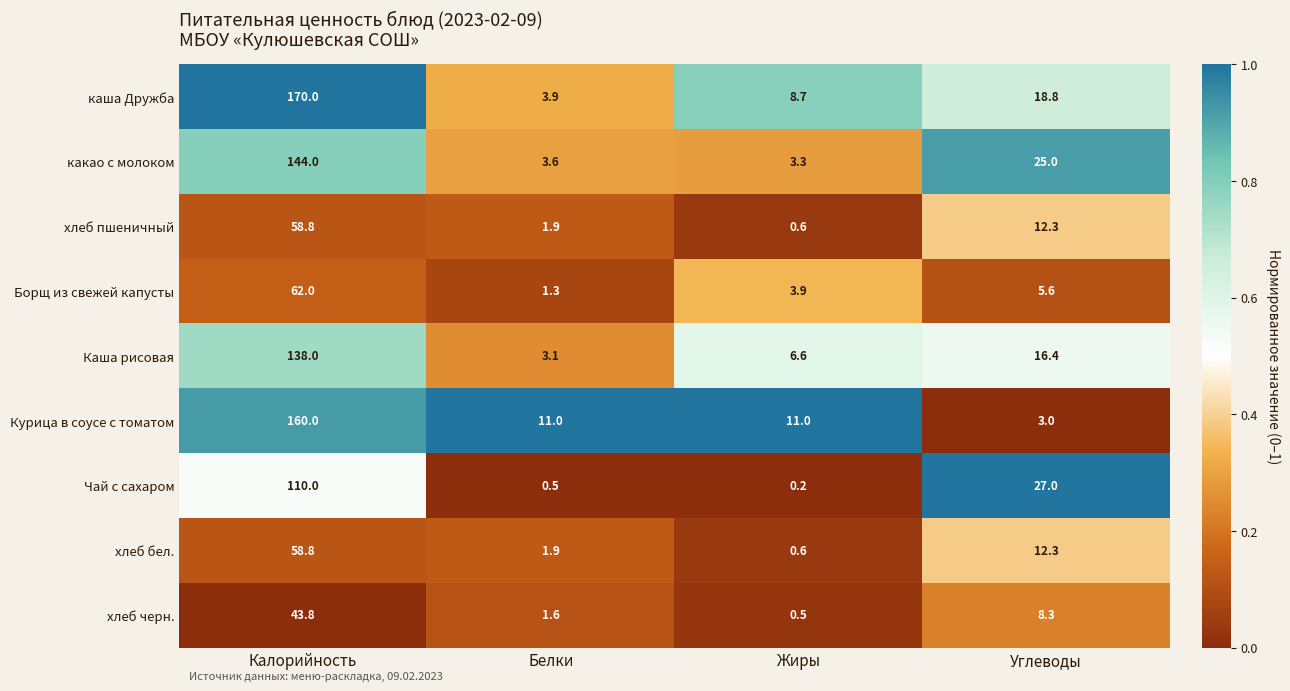

Count the number of categories in the chart.

4